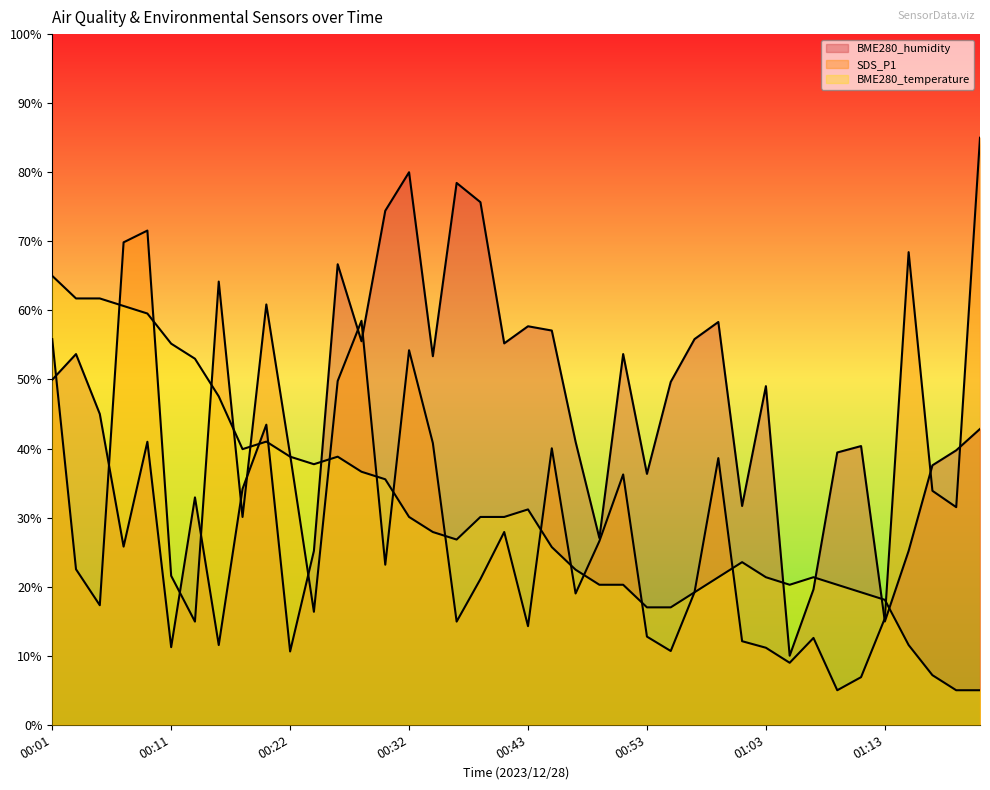

Which has a higher value, 00:16 or 00:47?

00:16